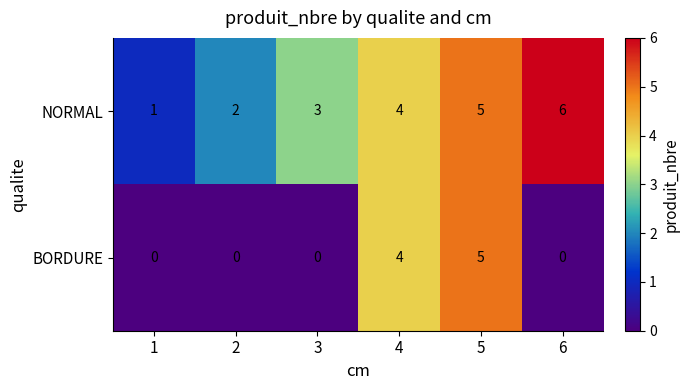

What is the difference between the maximum and minimum values in the BORDURE series?

5